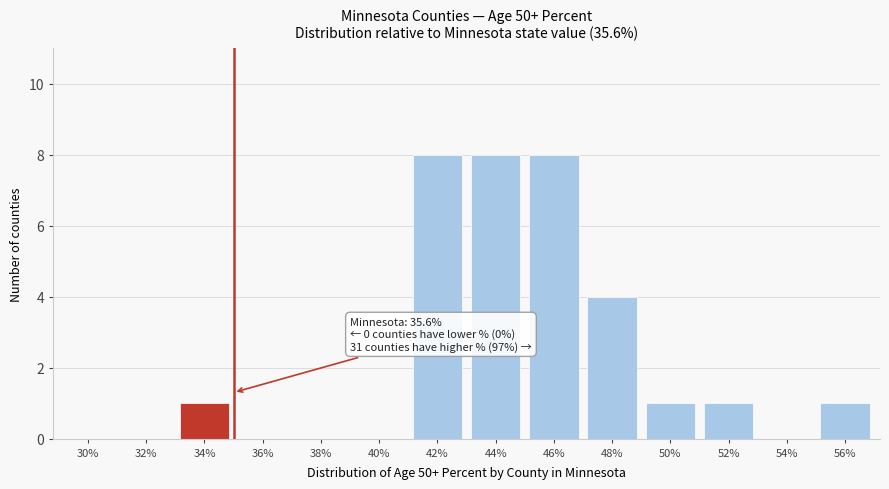

Reading right to left, list all the values displayed in this chart.

56%=1	54%=0	52%=1	50%=1	48%=4	46%=8	44%=8	42%=8	40%=0	38%=0	36%=0	34%=1	32%=0	30%=0